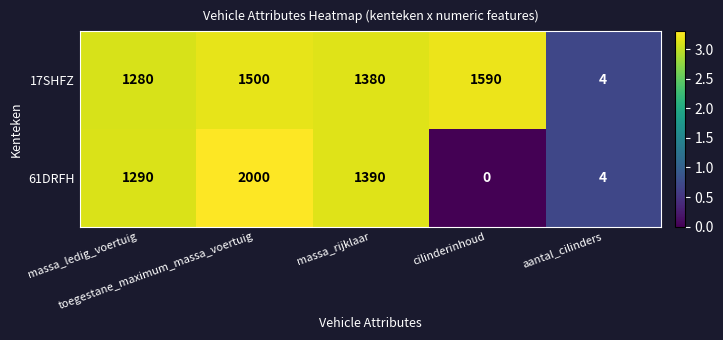

How many values in the 61DRFH series are below 1290?

2